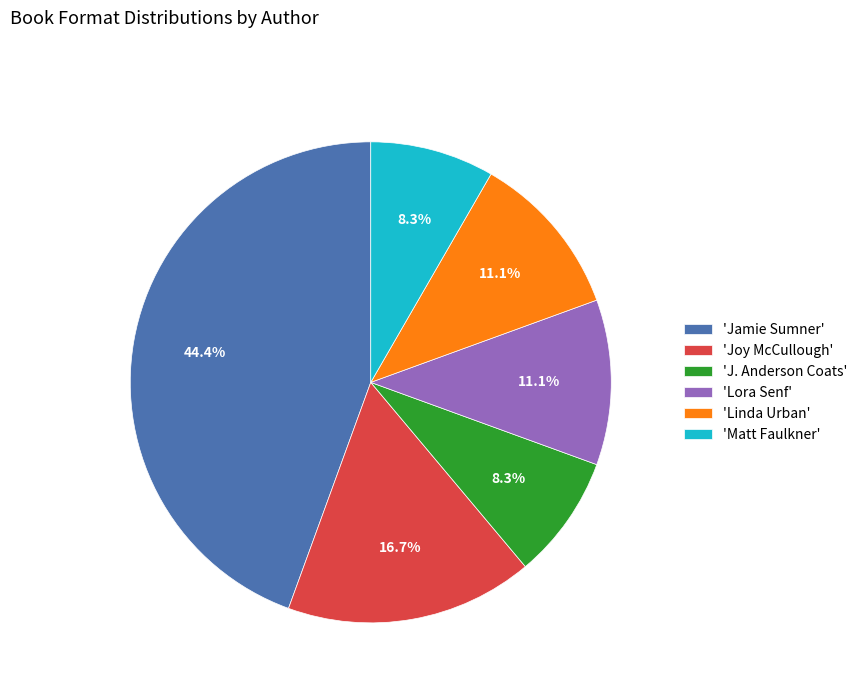

What is the largest slice in the pie chart?

'Jamie Sumner'